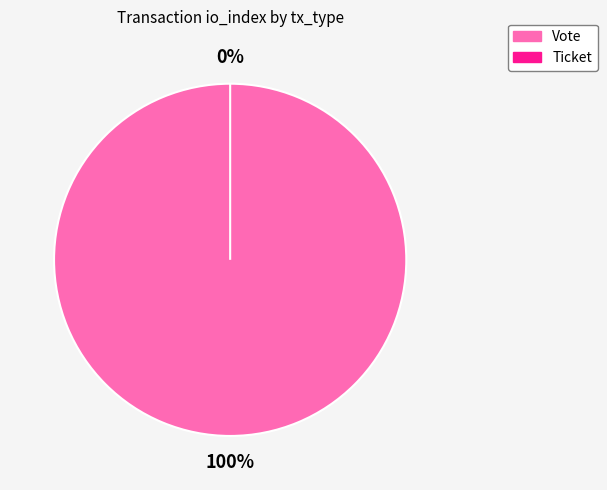

What percentage do Ticket and Vote together represent?

100.0%